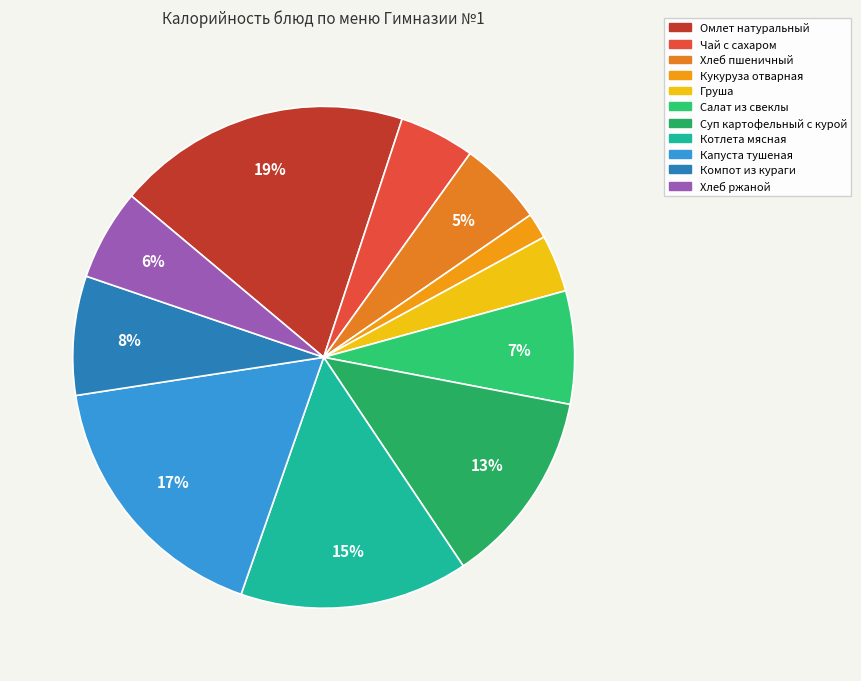

True or false: Груша accounts for 1% of the total.

False